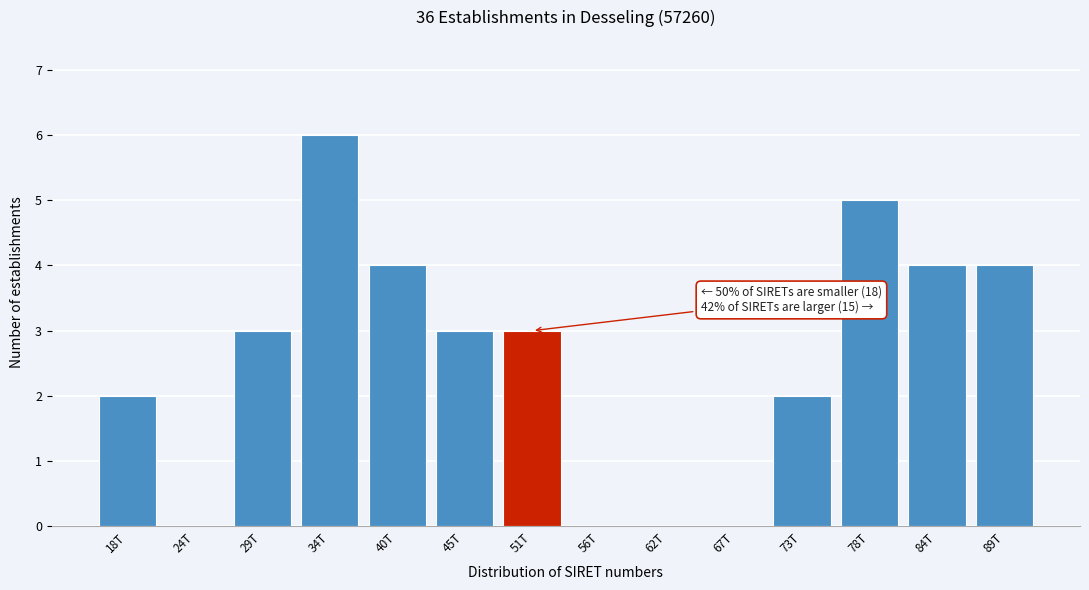

Reading left to right, transcribe all the data shown in this chart.

18T=2	24T=0	29T=3	34T=6	40T=4	45T=3	51T=3	56T=0	62T=0	67T=0	73T=2	78T=5	84T=4	89T=4